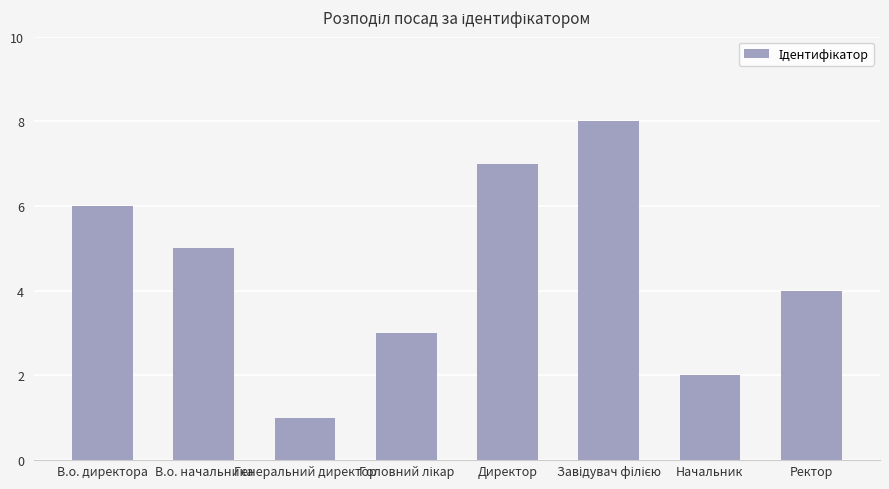

What is the label of the 7th bar from the left?

Начальник